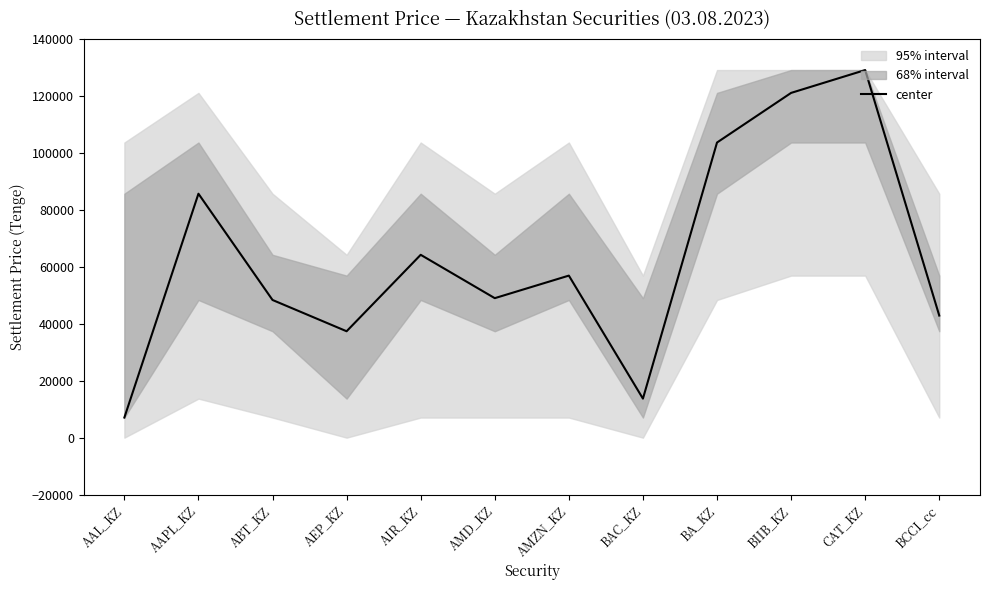

The chart shows a value of 61121.7 at AEP_KZ. True or false?

False